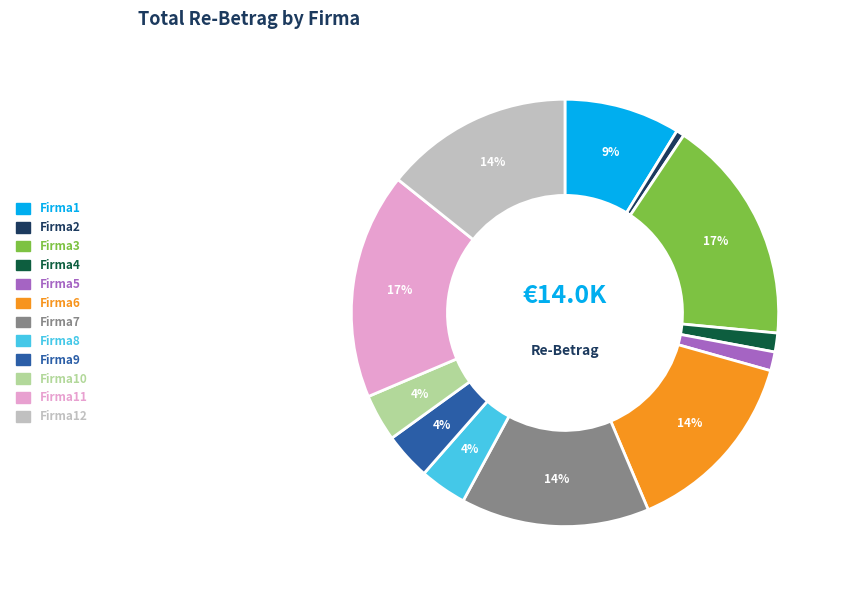

To the nearest percent, what is the average slice percentage?

8%